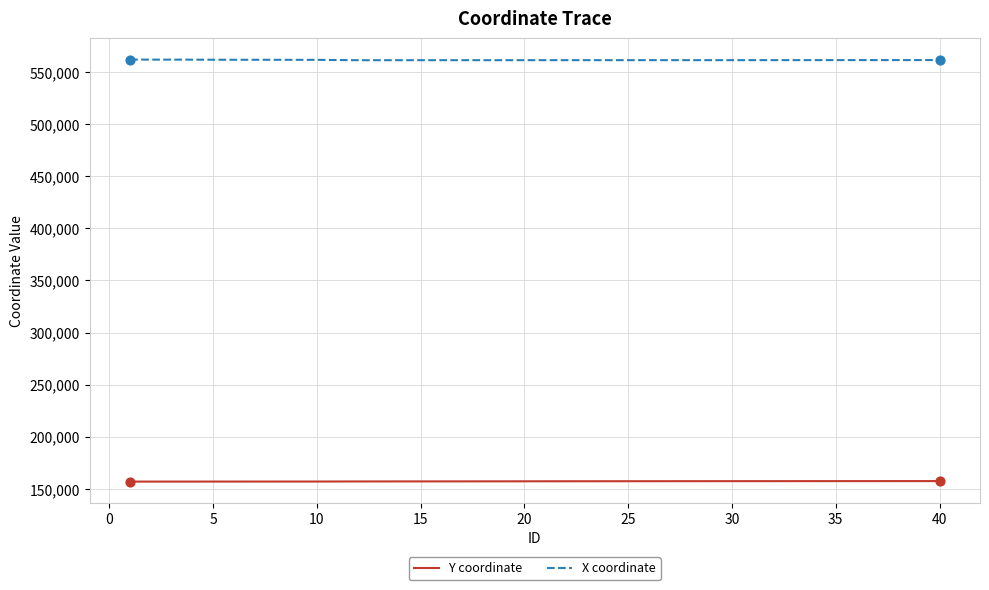

True or false: Y coordinate and X coordinate cross at least once.

False